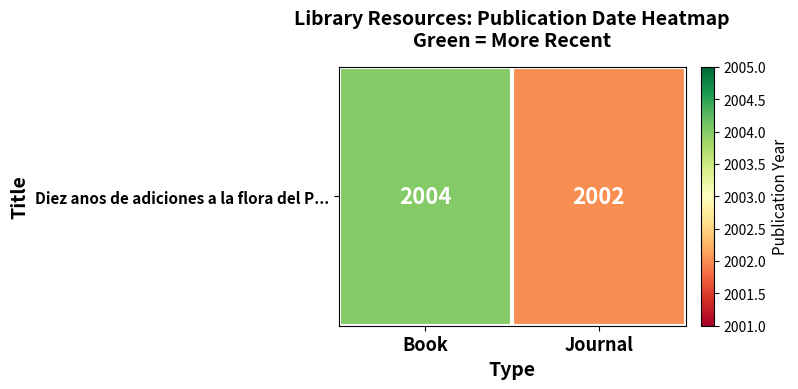

Approximately how many times larger is the value at Book compared to Journal?

1.0